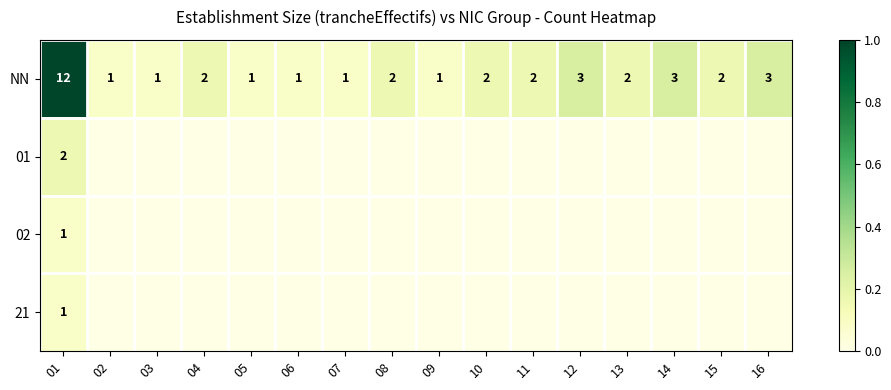

What is the sum of all NN values?

39